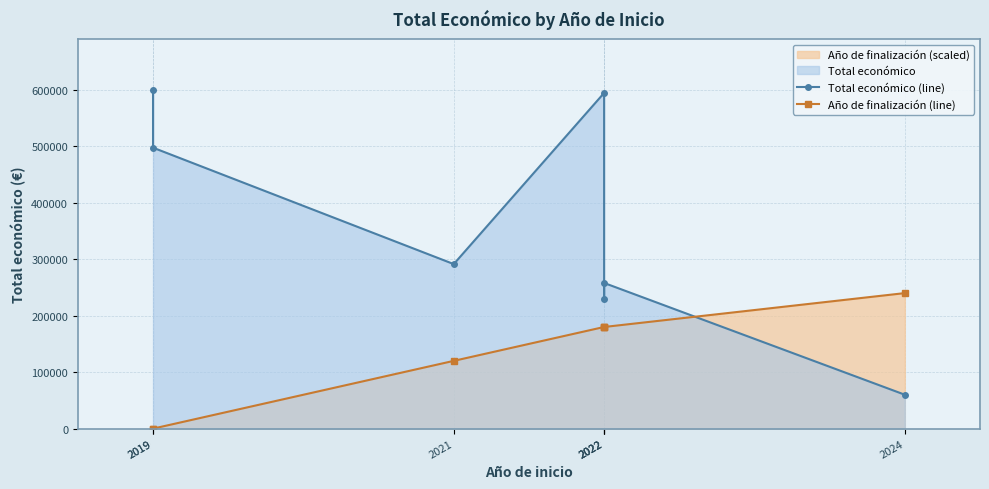

What is the greatest value displayed?

599644.0